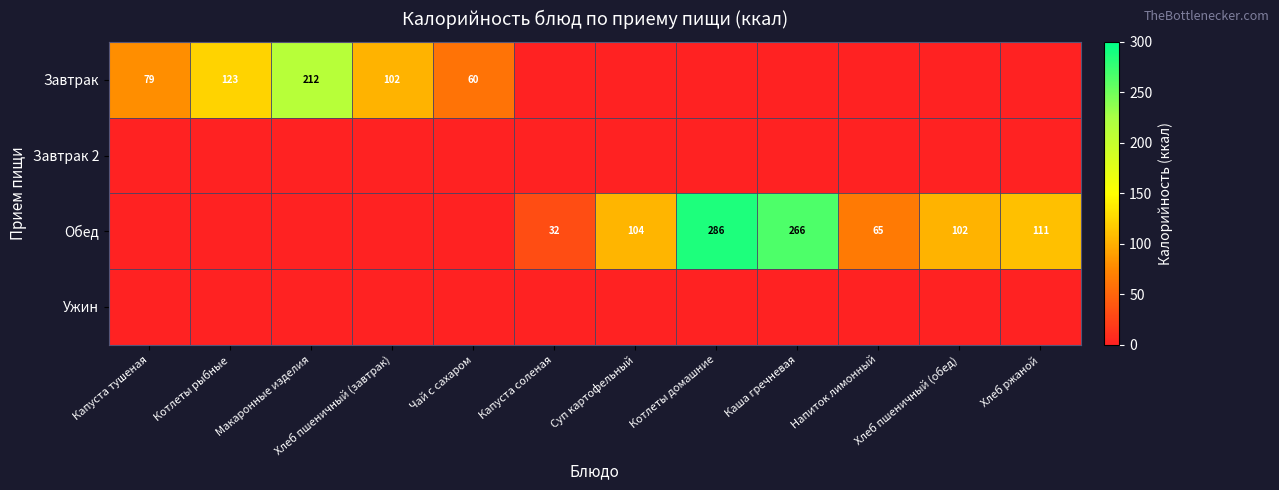

What is the sum of the Завтрак values at Котлеты рыбные and Капуста тушеная?

202